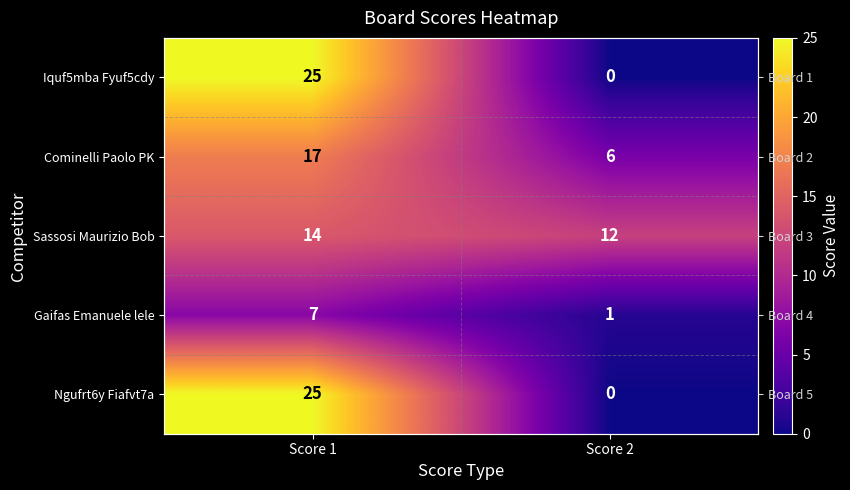

Rank the categories by Iquf5mba Fyuf5cdy value from highest to lowest.

Score 1, Score 2